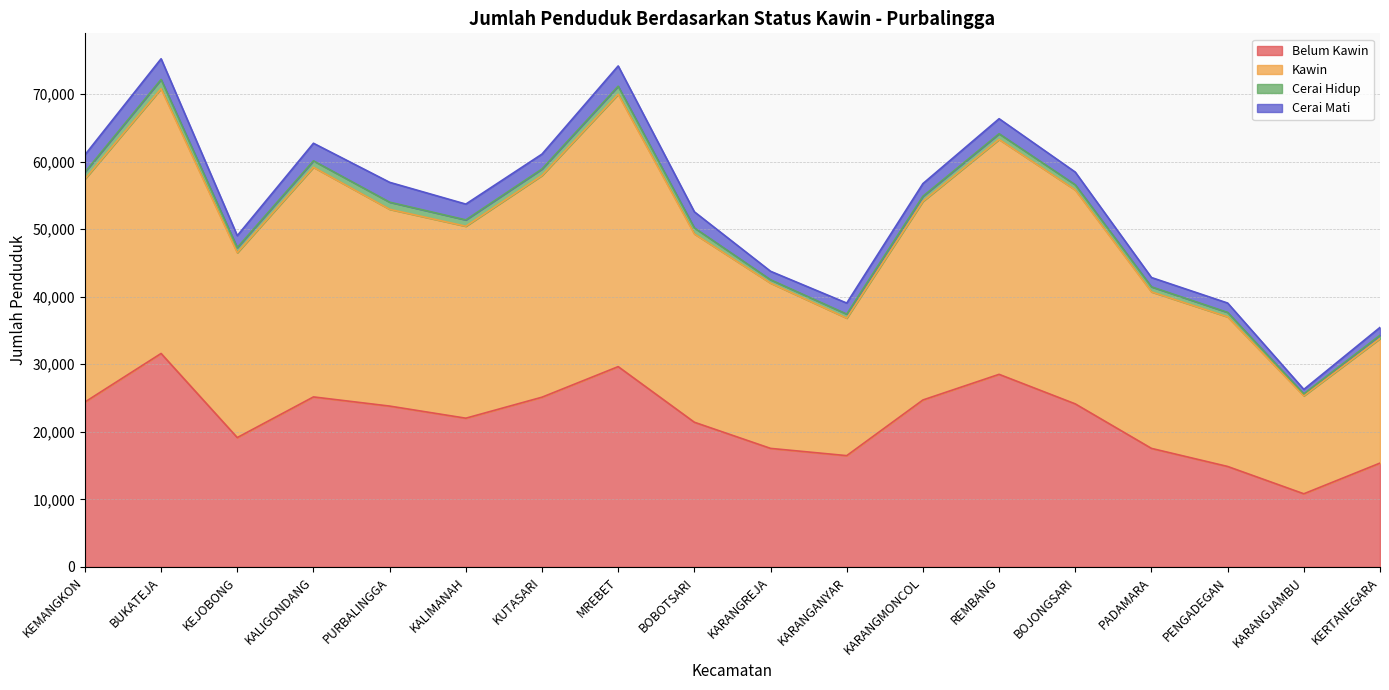

Is it true that Kawin equals 91922 at KEMANGKON?

False